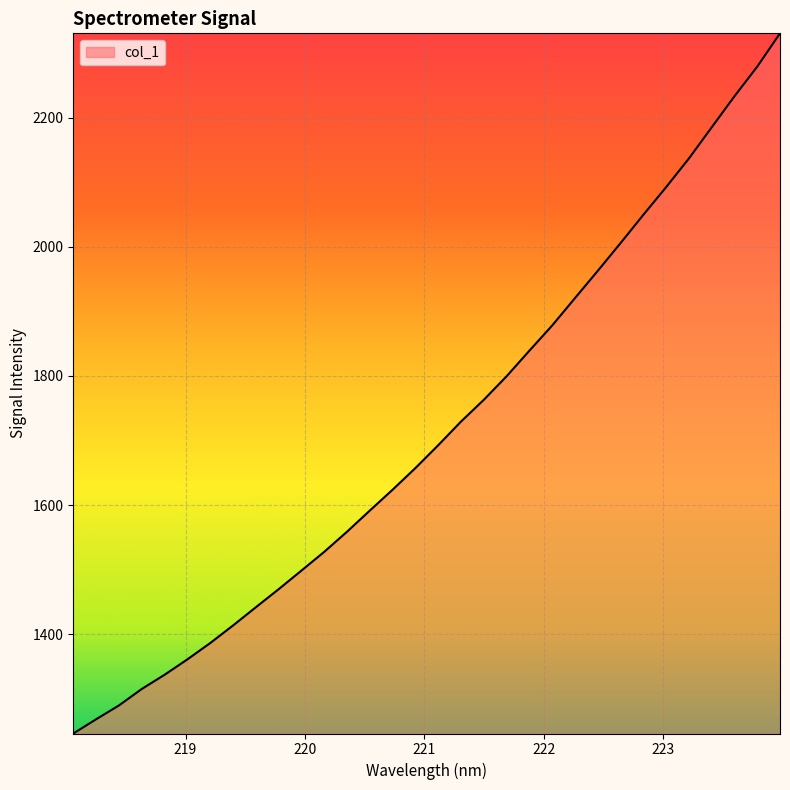

What is the difference between the maximum and minimum values?

1083.6